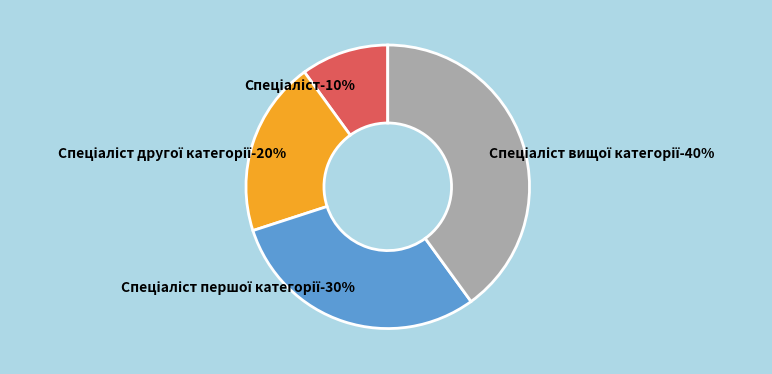

How many segments does this pie chart have?

4